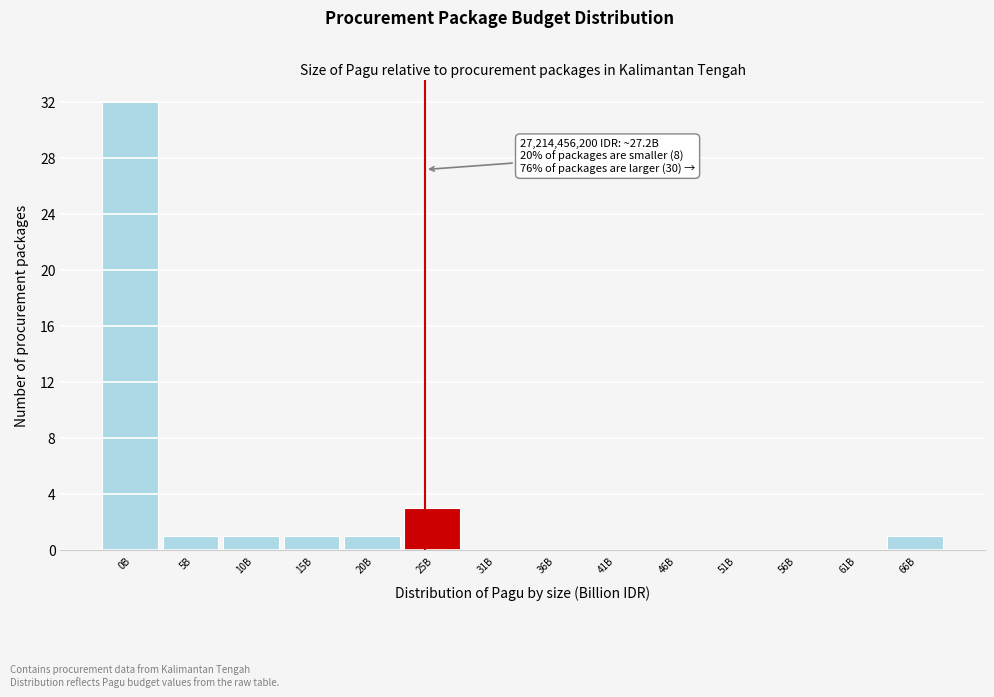

Reading left to right, transcribe all the data shown in this chart.

0B=32	5B=1	10B=1	15B=1	20B=1	25B=3	31B=0	36B=0	41B=0	46B=0	51B=0	56B=0	61B=0	66B=1